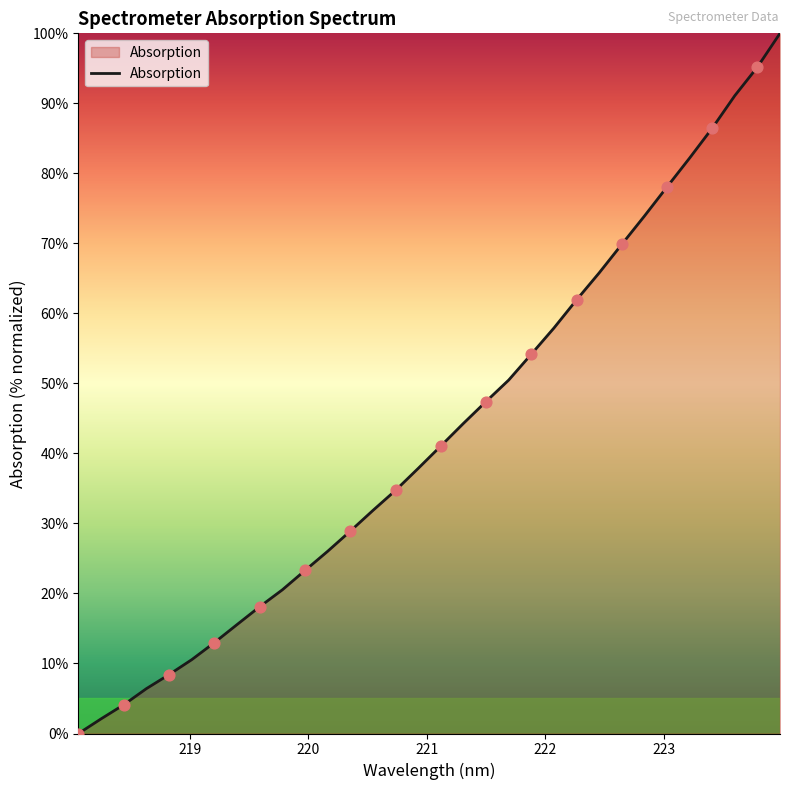

What is the difference between the maximum and minimum values?

100.0